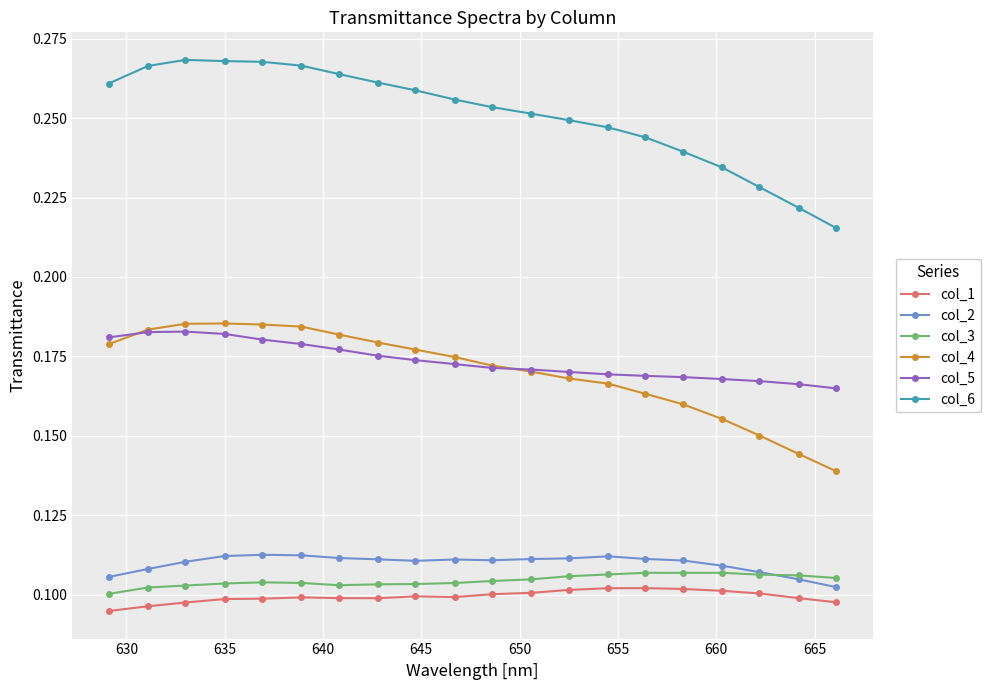

How many col_5 values are between 0 and 1?

20